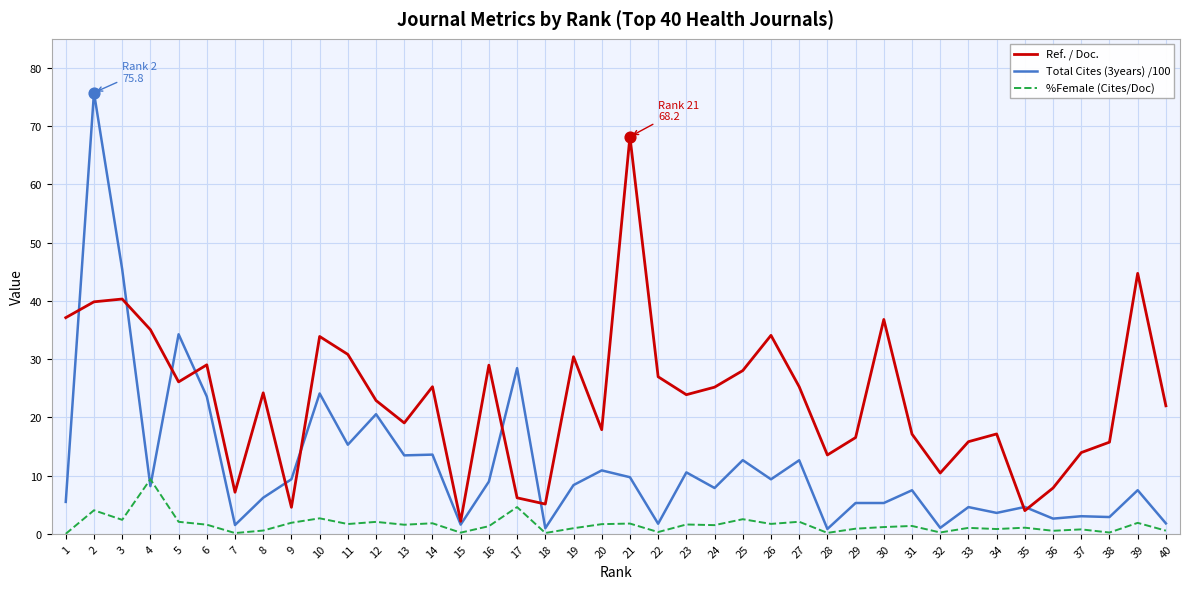

What is the total value across all series at 11?

47.8